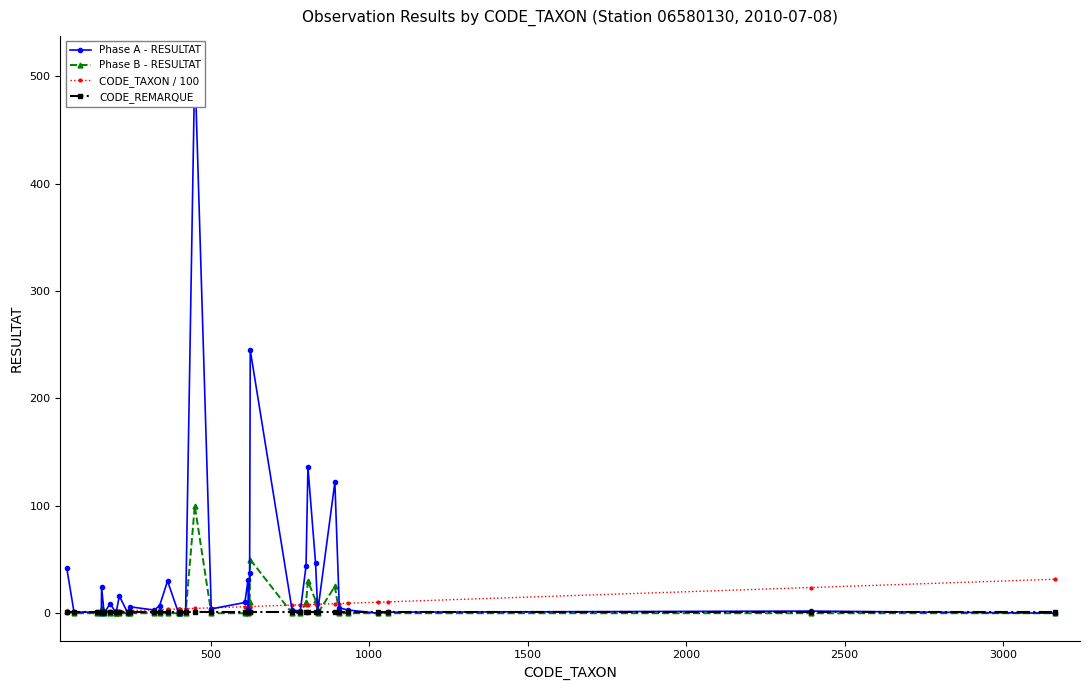

What is the maximum value for CODE_TAXON / 100?

31.6